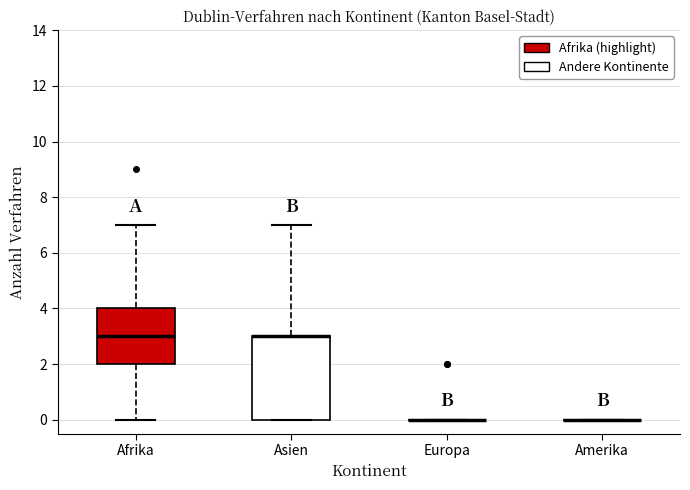

Comparing the boxes themselves (not the whiskers), which one is the tallest?

Asien